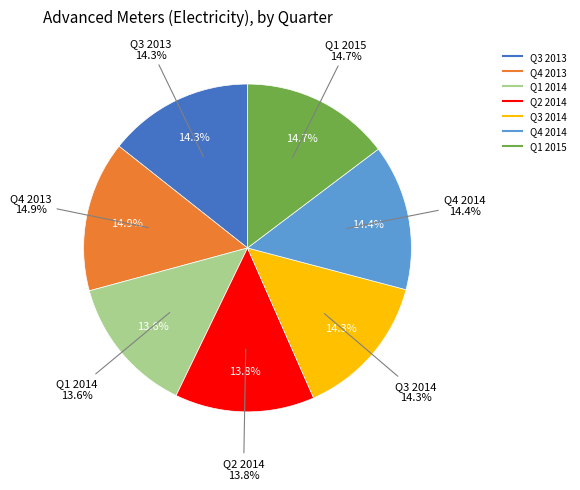

Is the sum of Q2 2014 and Q3 2013 greater than half?

No